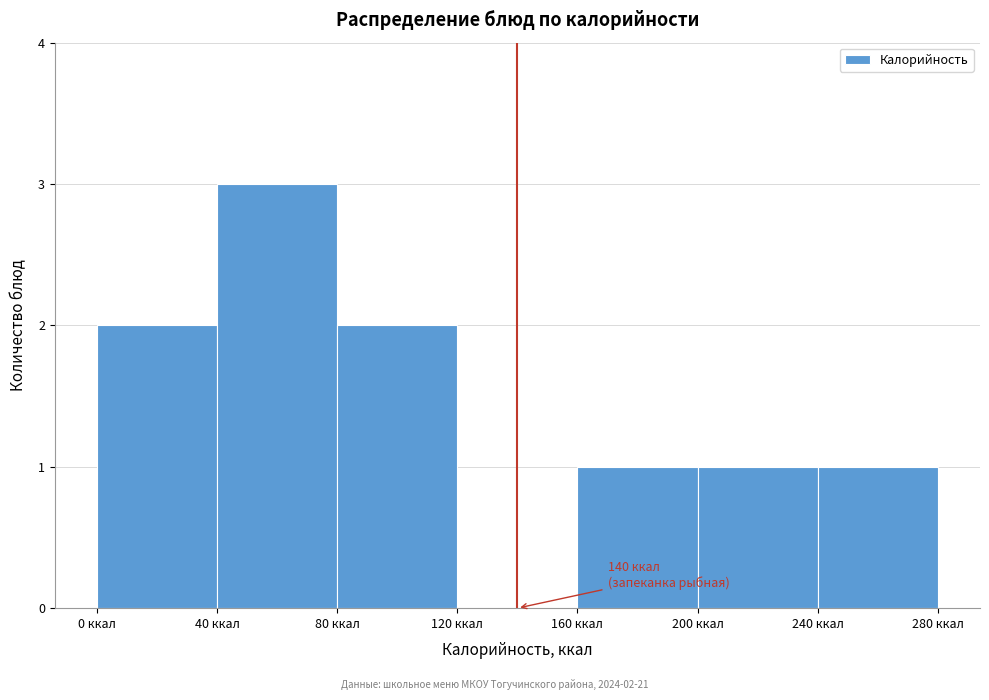

Which range on the x-axis has the tallest bar?

40 to 80